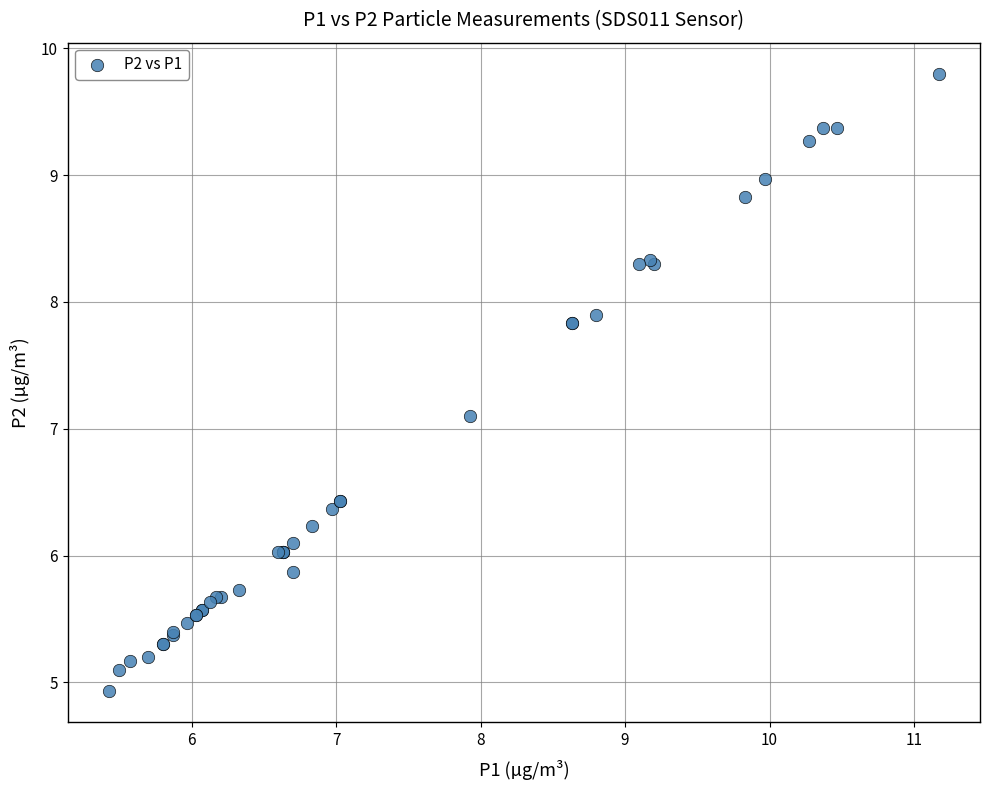

What Y value in the scatter plot is closest to 7?

7.1